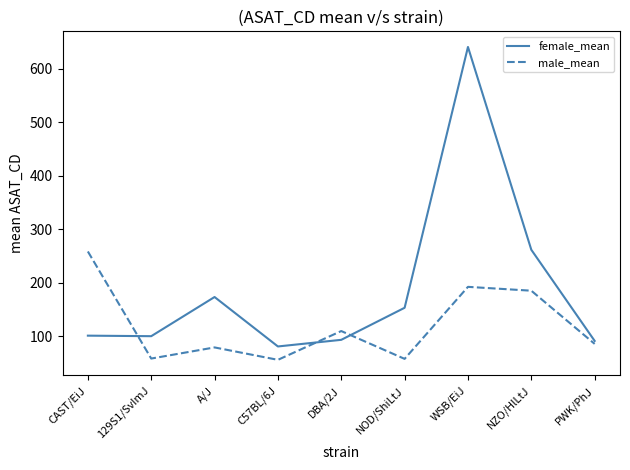

Between A/J and DBA/2J, which series saw the biggest shift?

female_mean